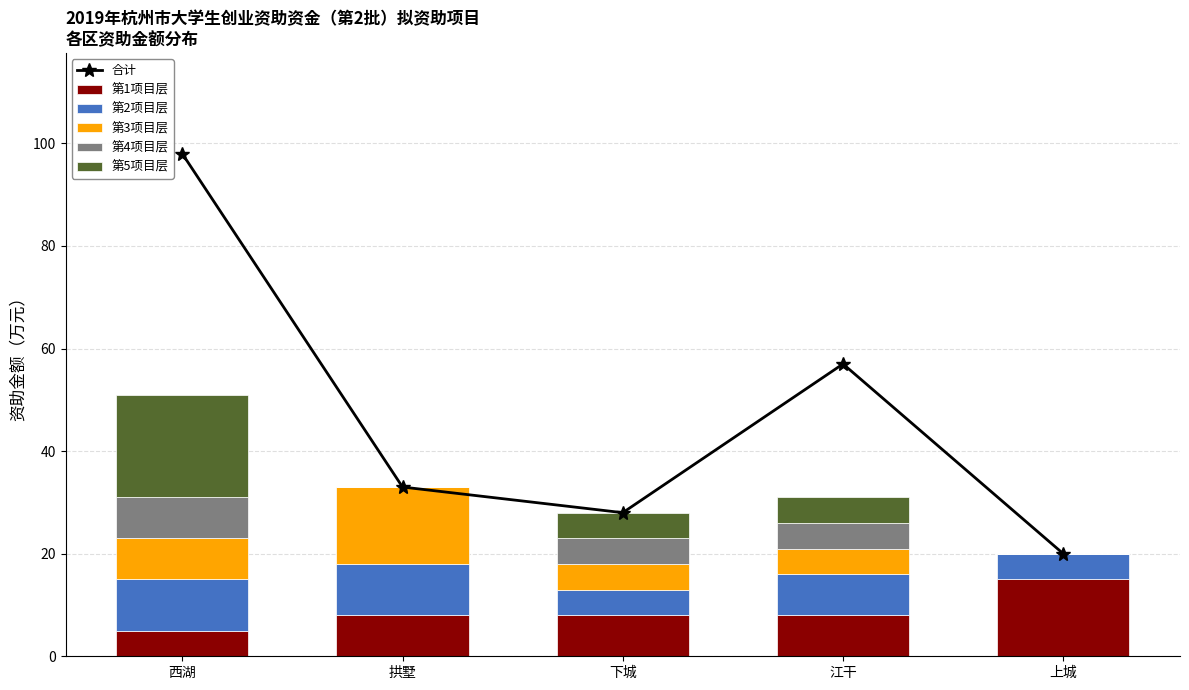

What value does the 第3项目层 series have at 江干?

5